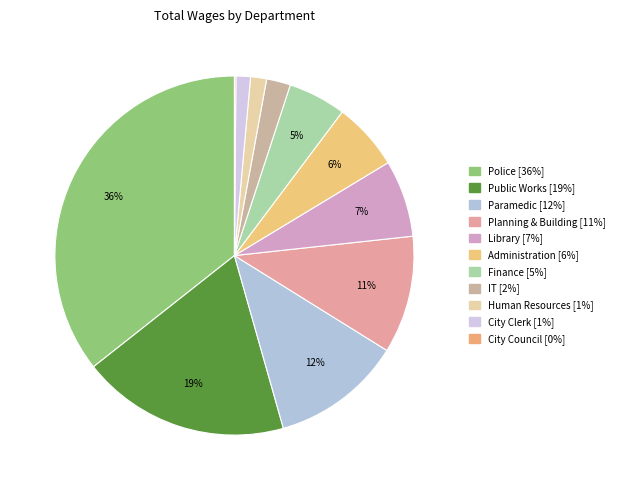

To the nearest percent, what portion does Library represent?

7%